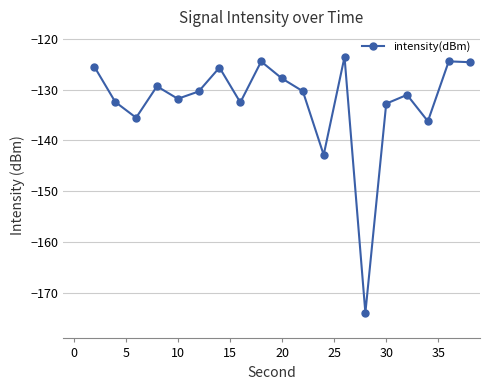

What is the greatest value displayed?

-123.6